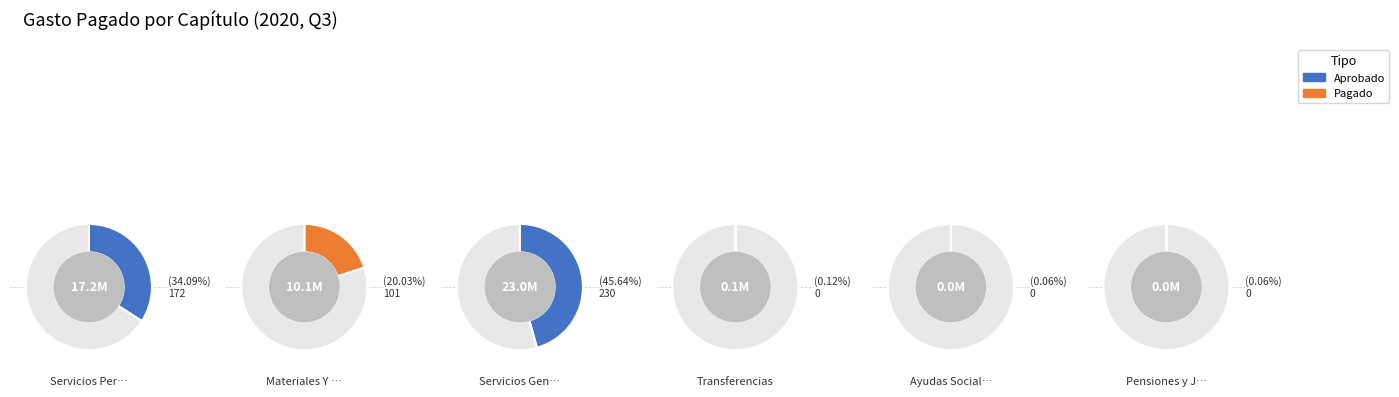

To the nearest percent, what is the average slice percentage?

17%